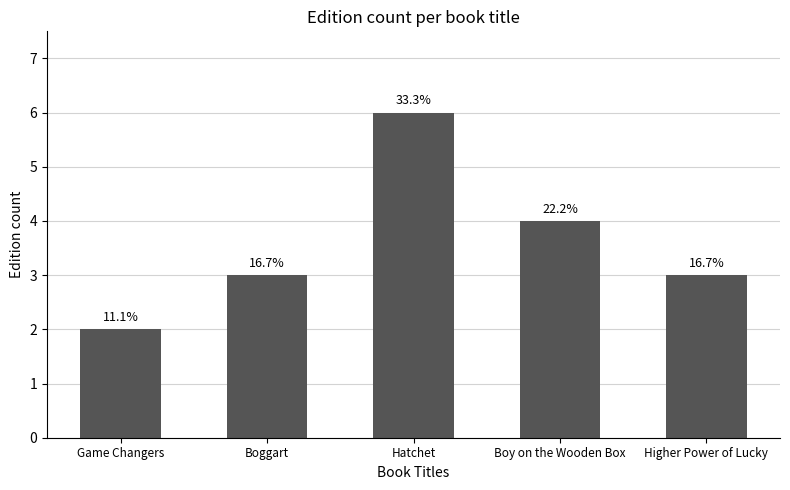

Is it true that the value at Game Changers is 2?

True